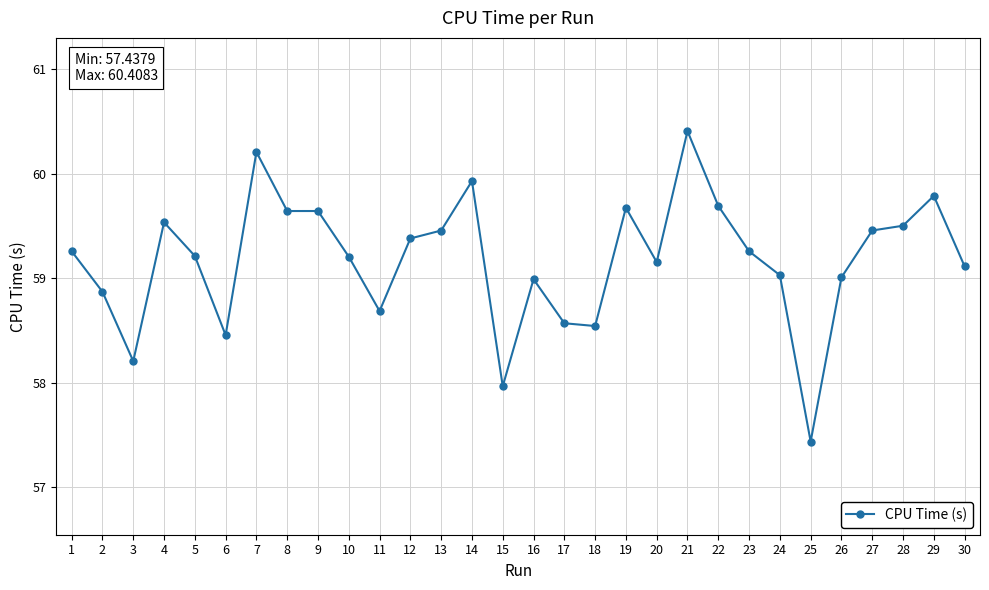

At which category does the chart reach its minimum across all series?

25